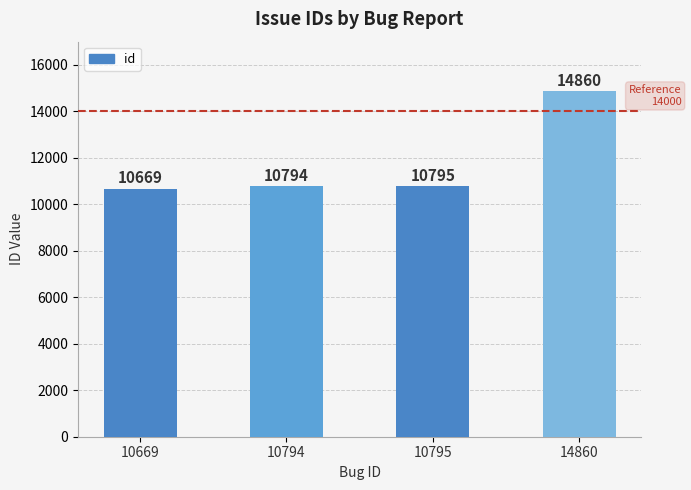

What is the difference between the values at 10794 and 10795?

1